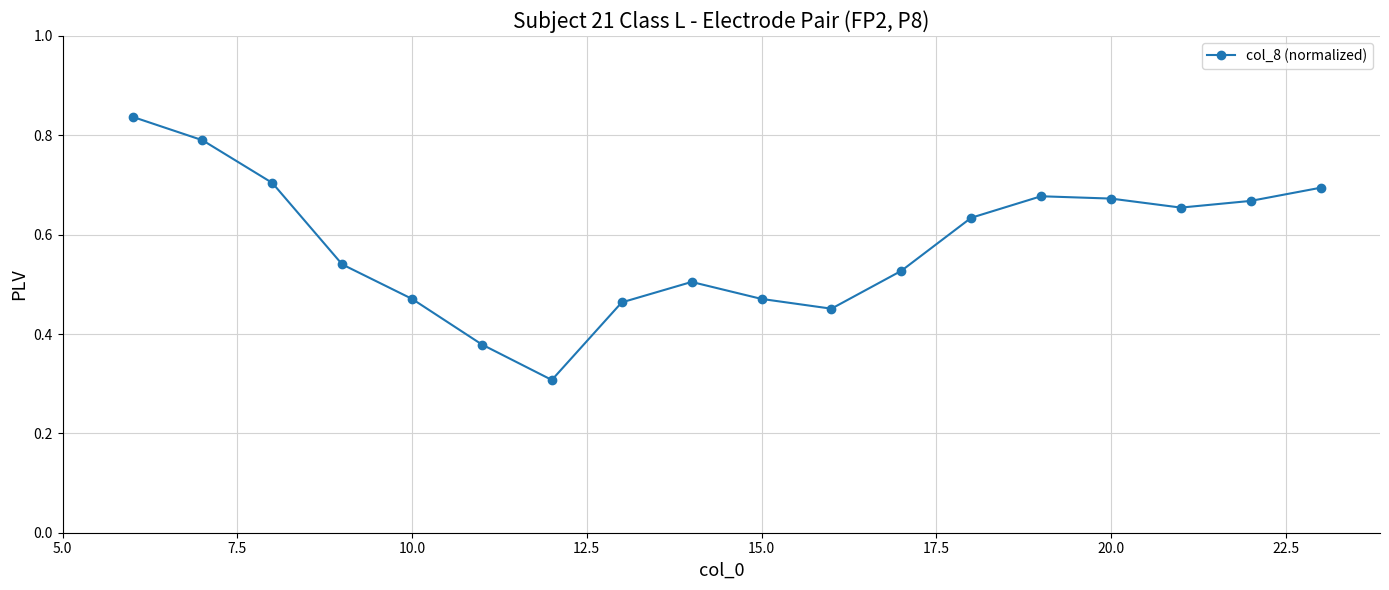

Count the values in the range 0 to 1.

18